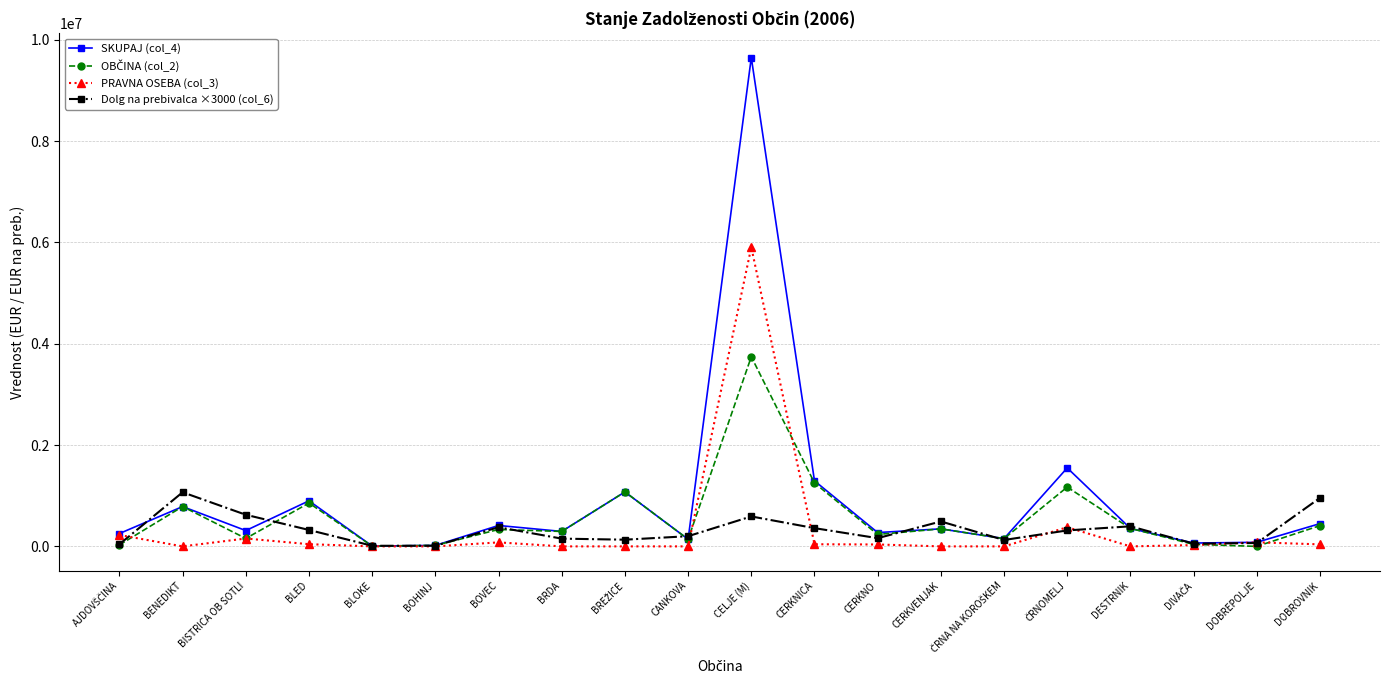

Which category has the highest value in the PRAVNA OSEBA (col_3) series?

CELJE (M)